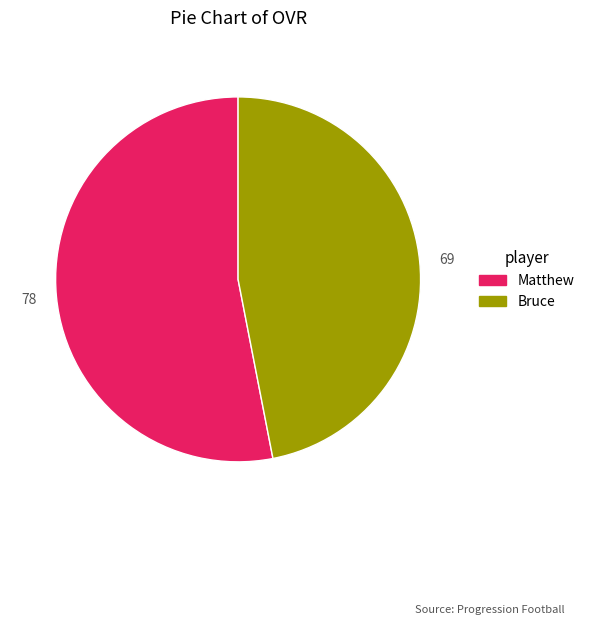

Approximately how many times larger is the value at Matthew compared to Bruce?

1.1